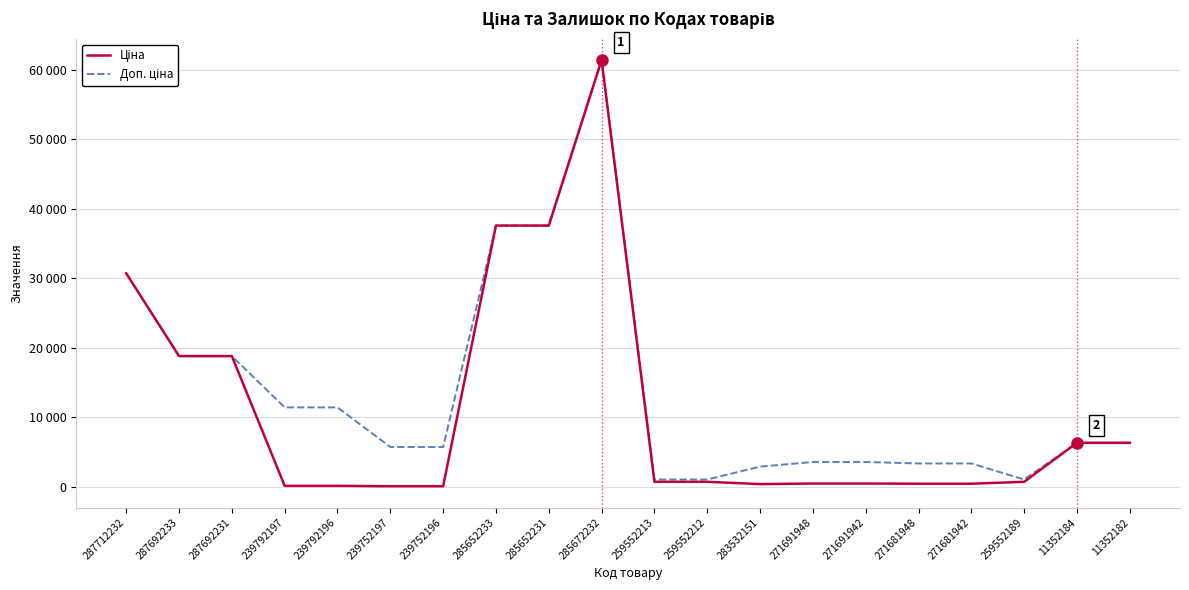

Does the chart have visible grid lines?

Yes